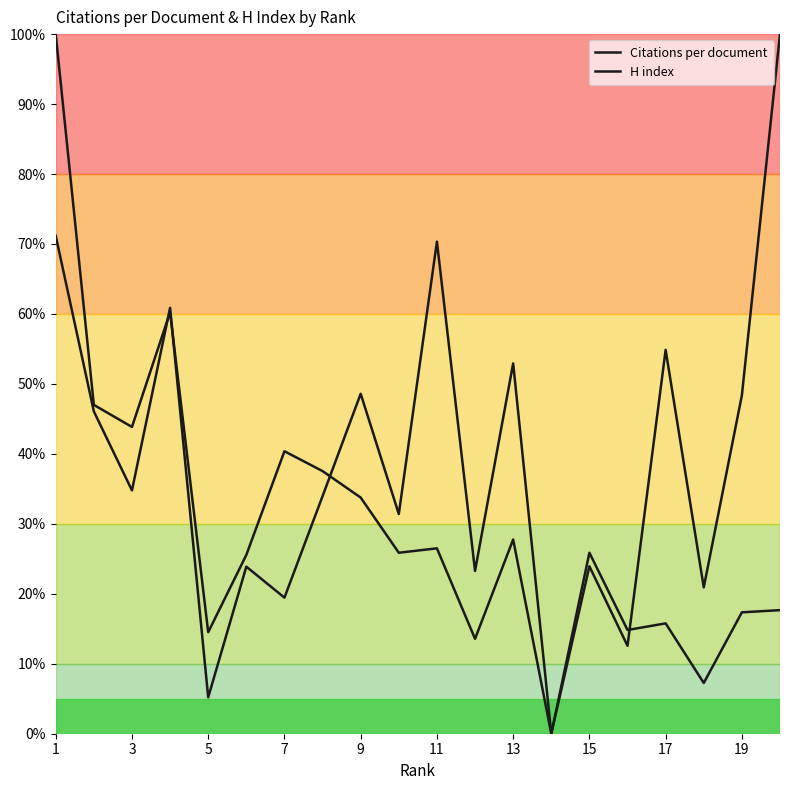

What is the average value of the Citations per document series?

39.1